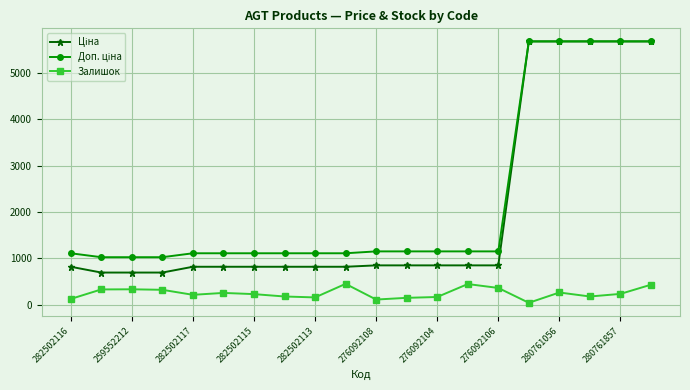

True or false: Залишок has more than 0 interior local peaks.

True